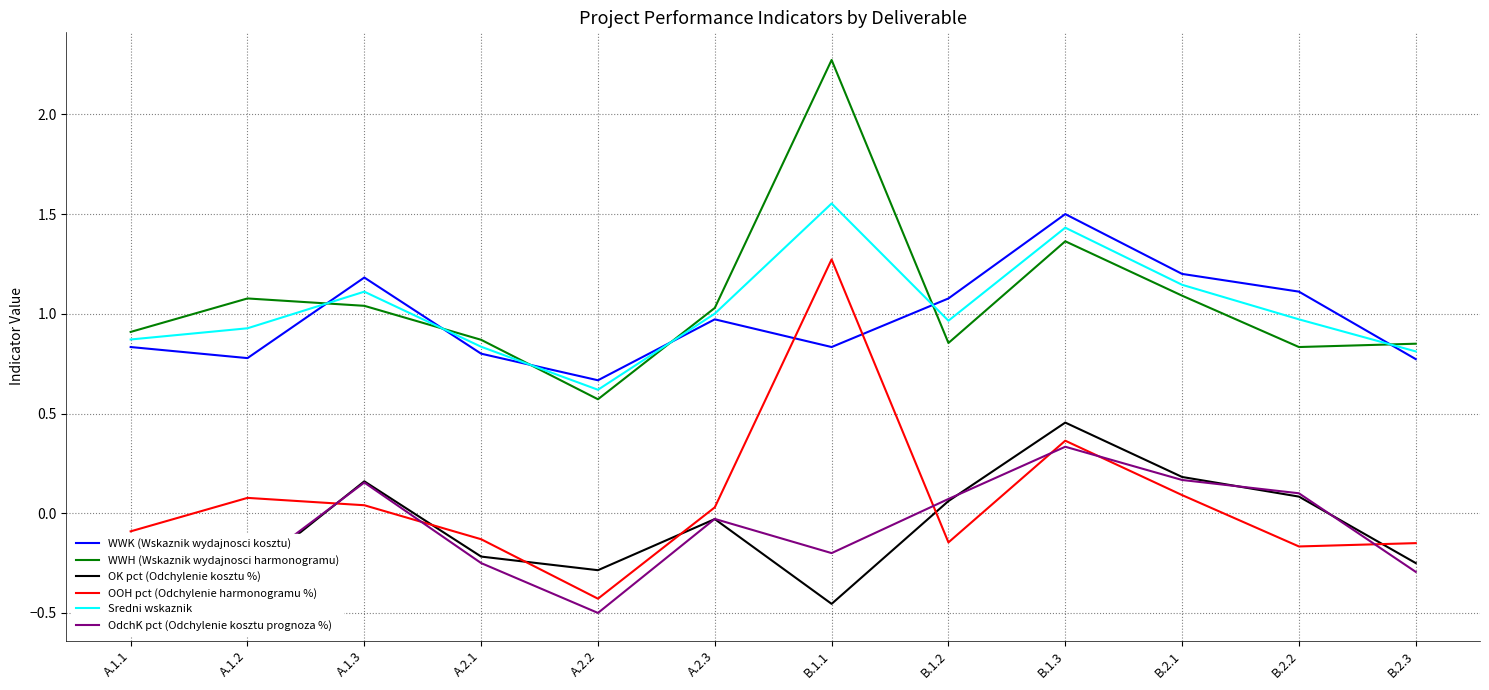

What is the maximum value for WWH (Wskaznik wydajnosci harmonogramu)?

2.3